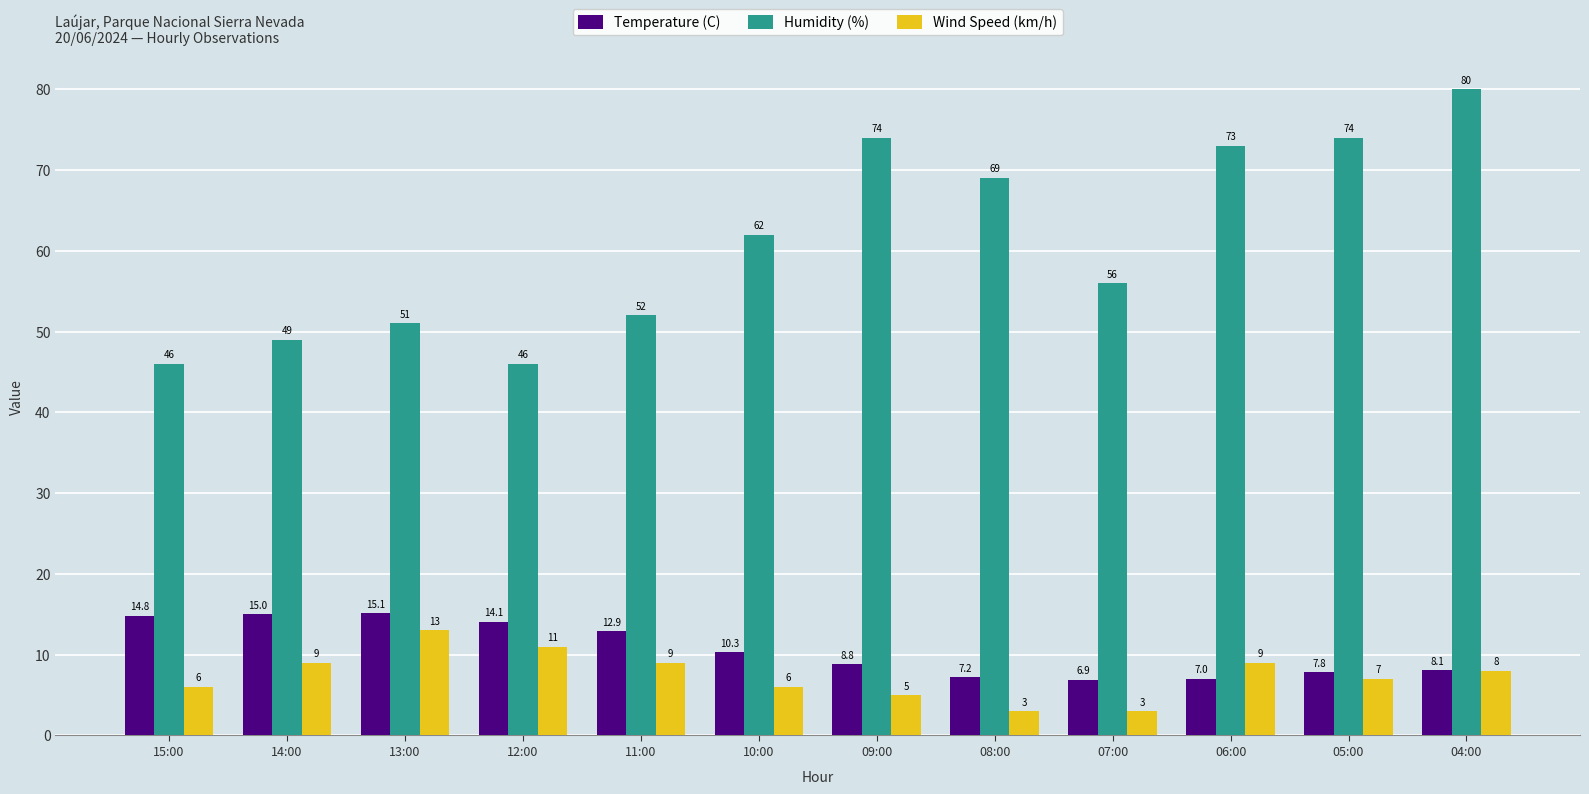

How many groups of bars are there?

12